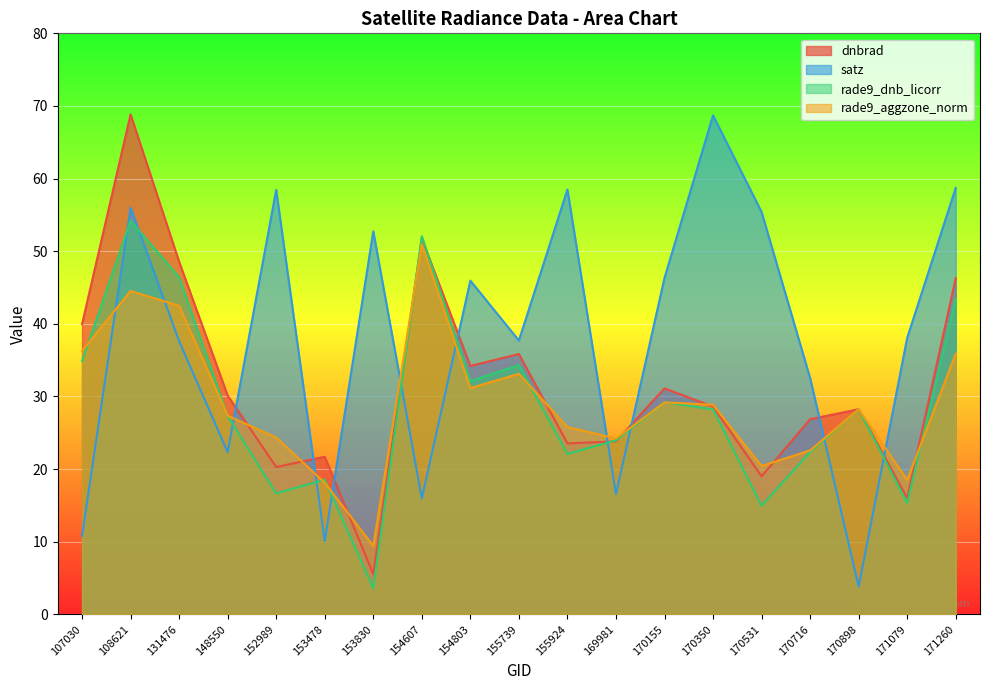

Where is the first local minimum for dnbrad?

152989